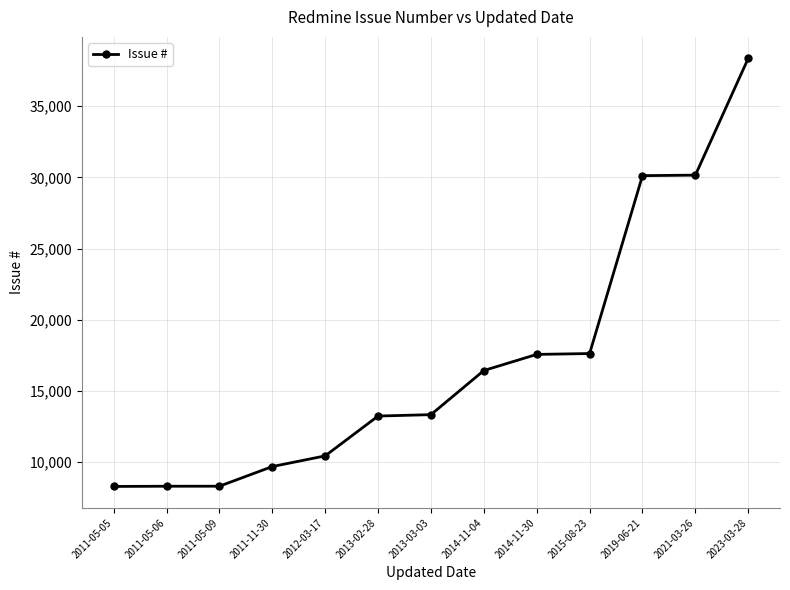

At which label is the value closest to 23331?

2015-08-23